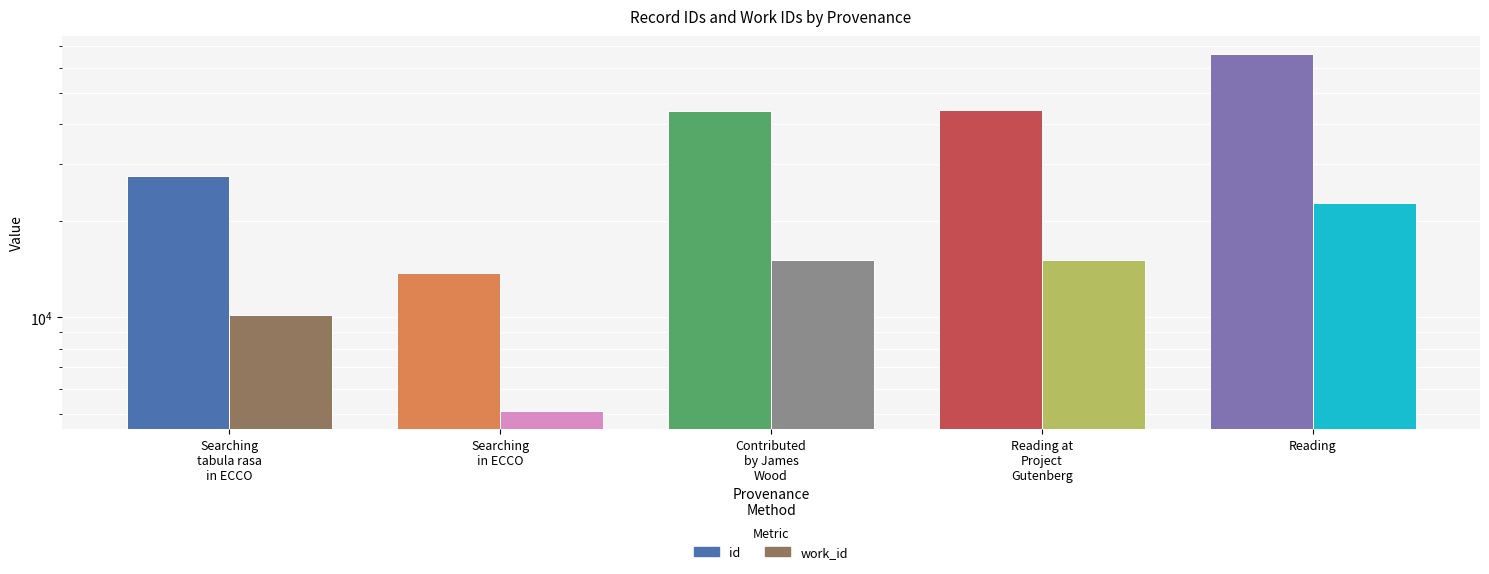

What is the label of the 1st bar from the left?

Searching
tabula rasa
in ECCO